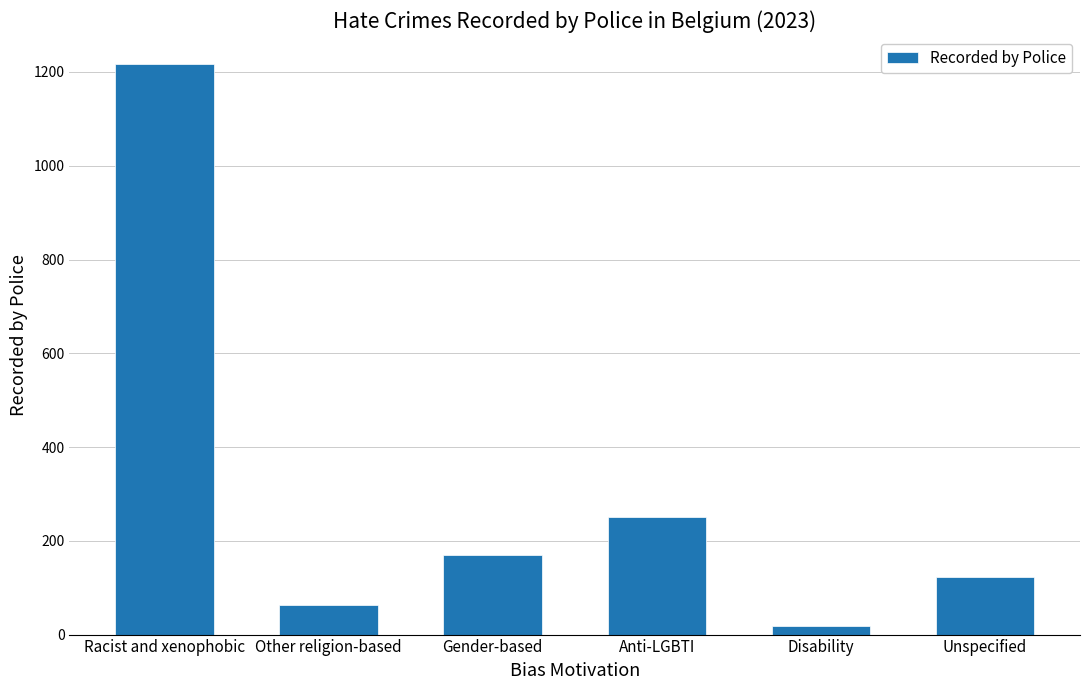

Is it true that the value at Gender-based is 170?

True